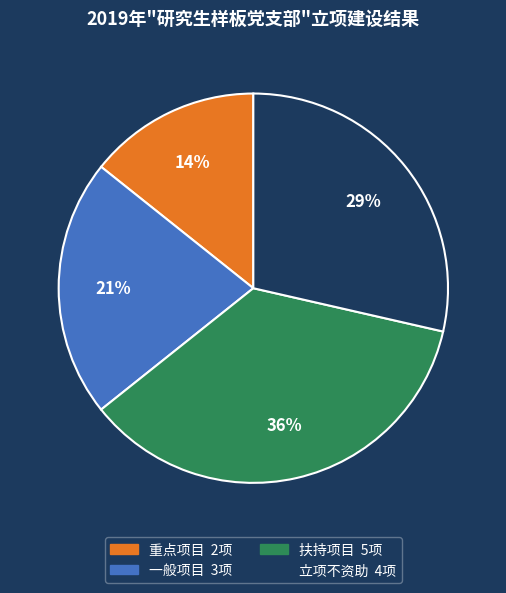

Does any single category account for the majority?

No